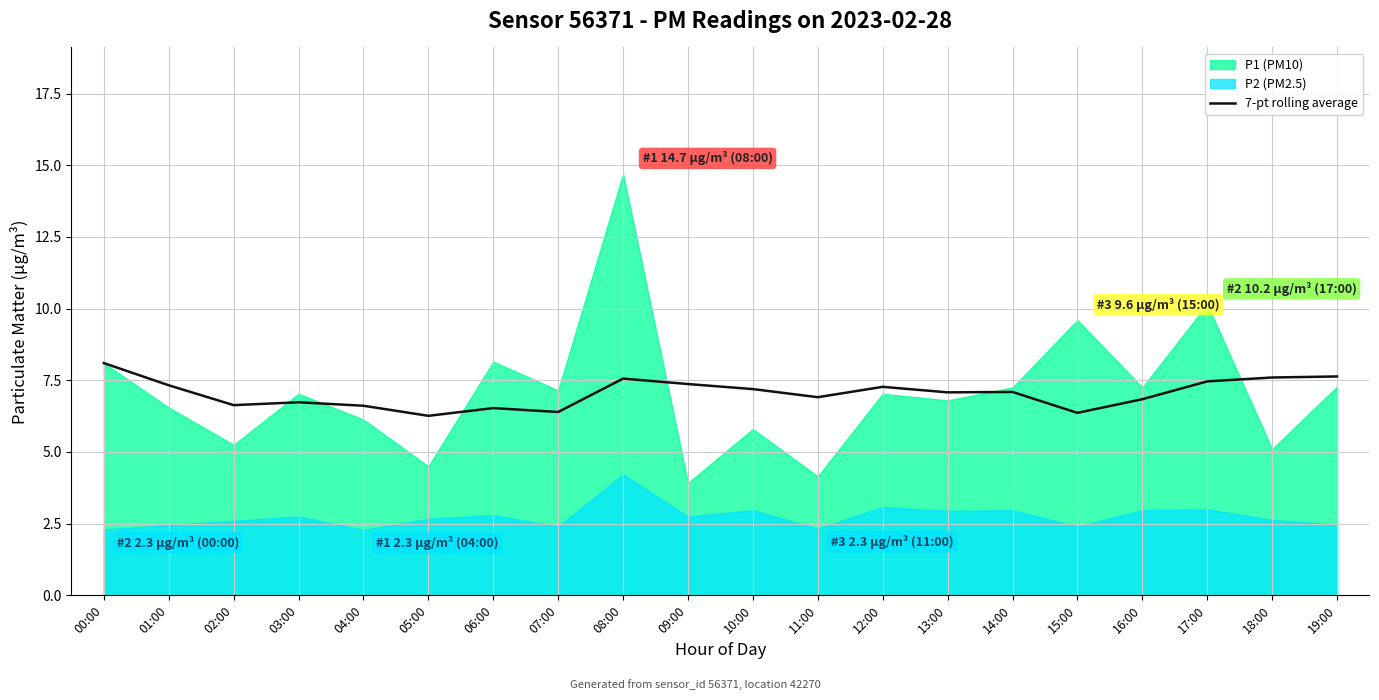

Where is the data nearest to the value 7?

13:00